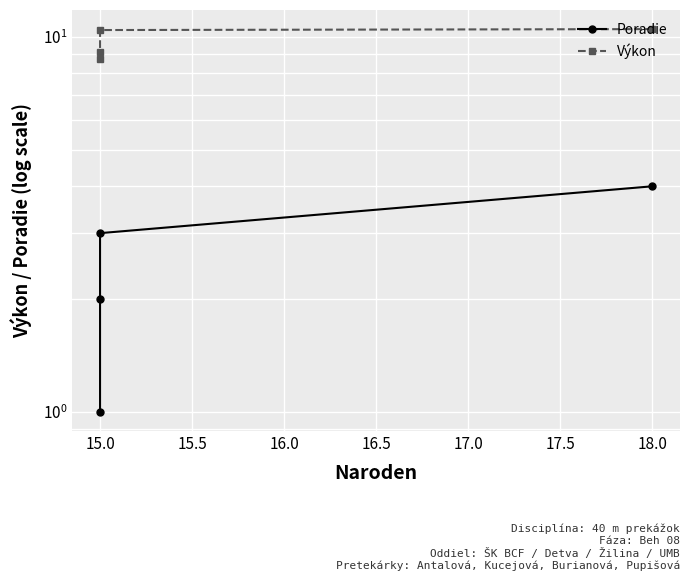

True or false: Poradie has more than 0 interior local peaks.

False